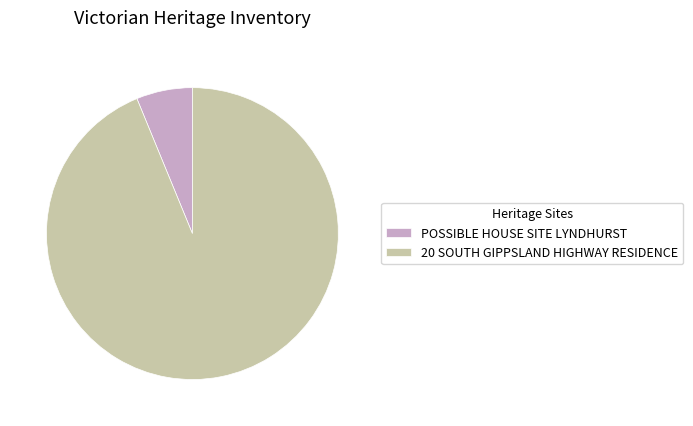

Is the sum of POSSIBLE HOUSE SITE LYNDHURST and 20 SOUTH GIPPSLAND HIGHWAY RESIDENCE greater than half?

Yes